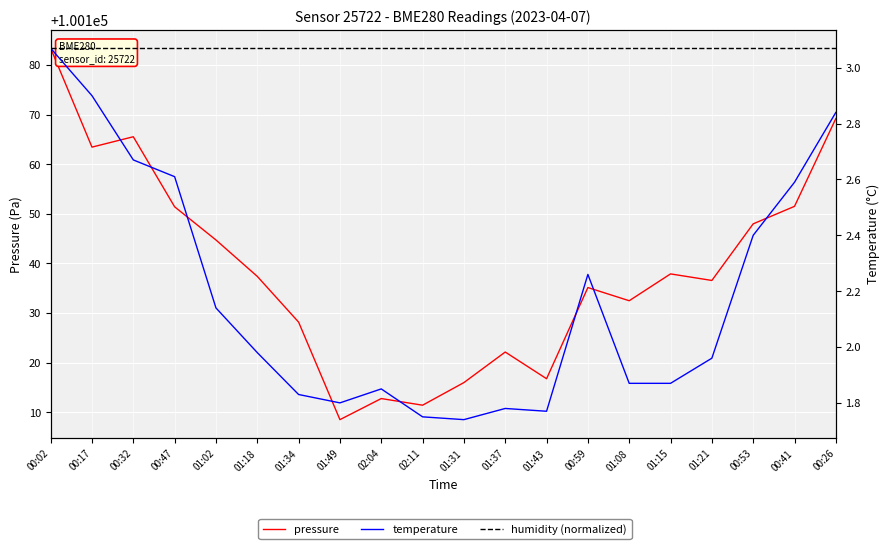

What is the difference between the temperature values at 01:34 and 01:18?

0.1